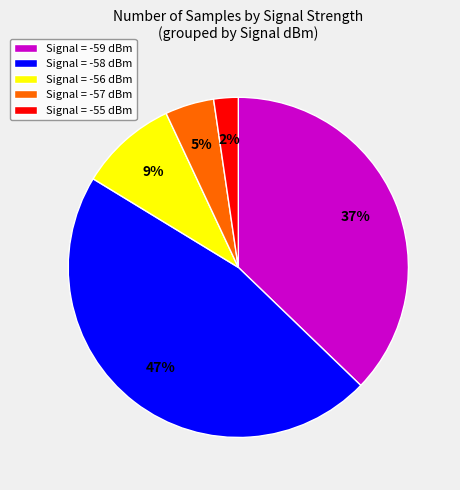

Between Signal = -57 dBm and Signal = -55 dBm, which is larger?

Signal = -57 dBm